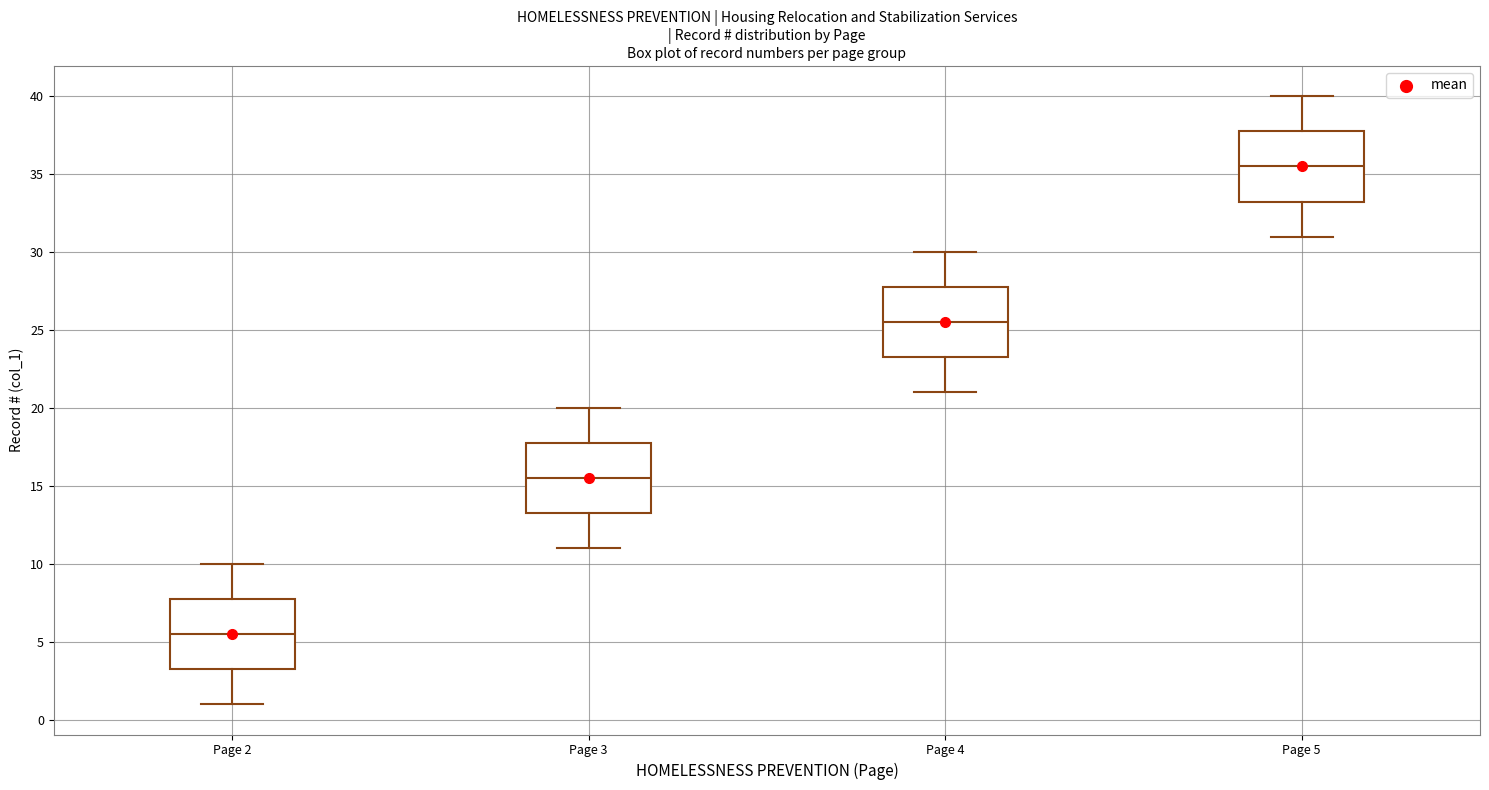

Where does the lower whisker of the box for Page 5 end on the y-axis? The values are not printed on the chart, so give them approximately, as read against the axis.

31.0